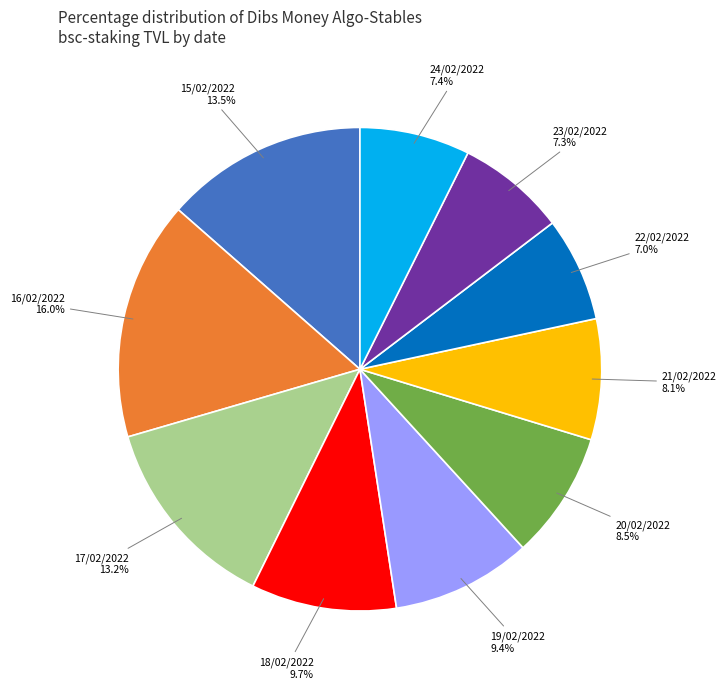

Is there any slice that represents more than half of the pie?

No